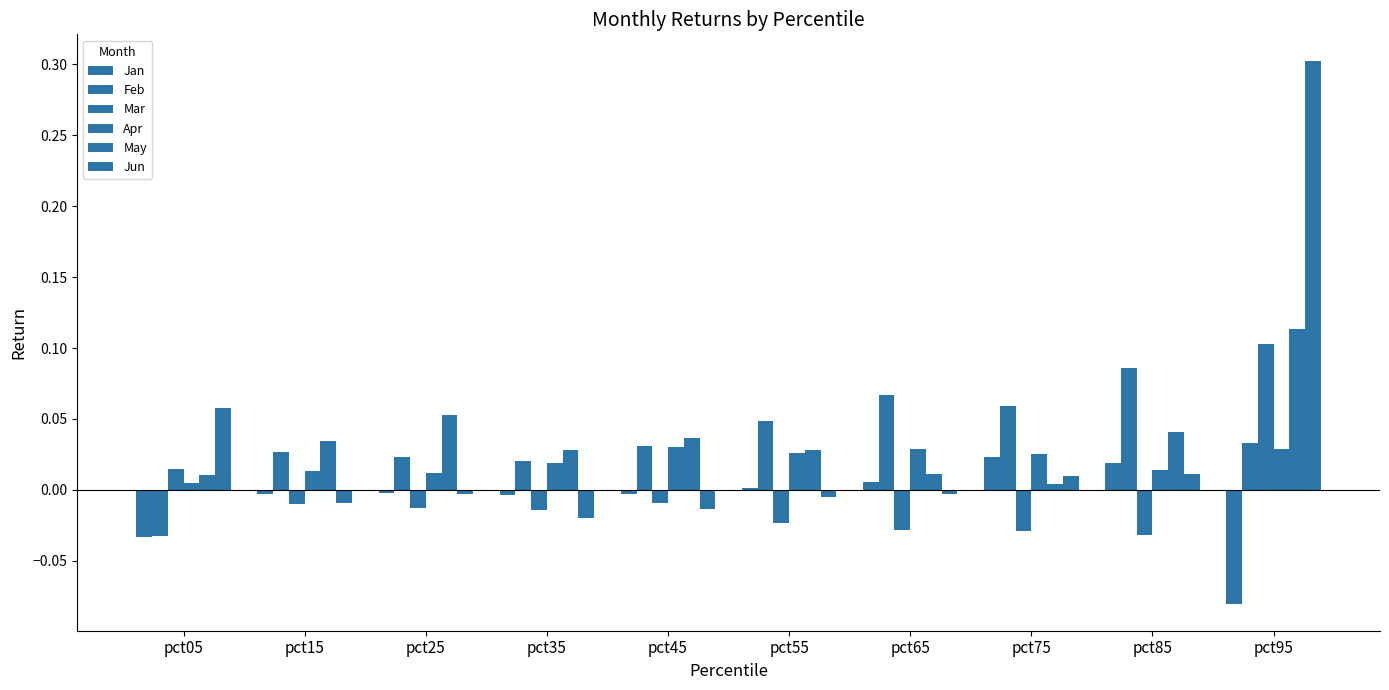

Between pct15 and pct95, which is larger?

pct15